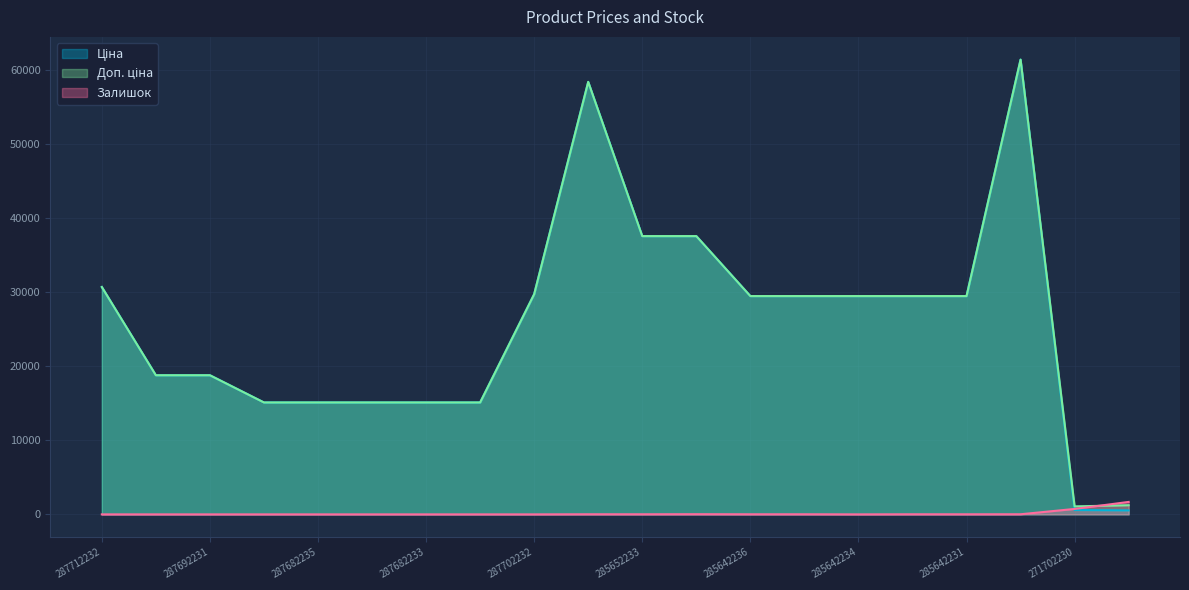

Does the chart display data point markers on the line(s)?

No